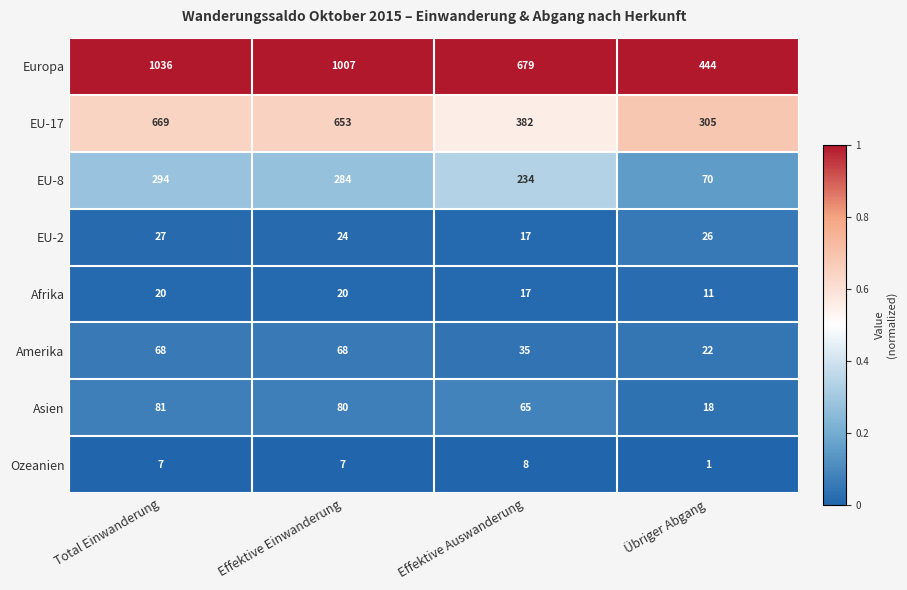

True or false: EU-17 has a value of 305 at Übriger Abgang.

True